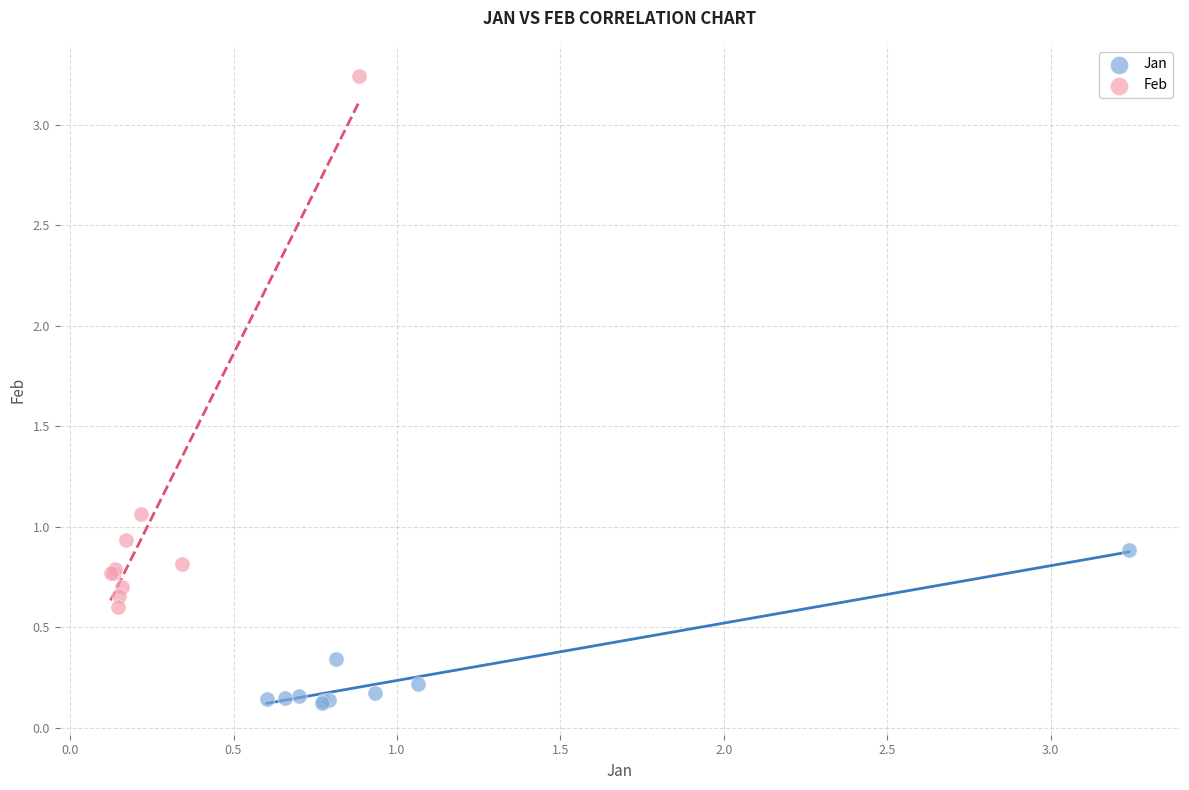

Which series has the largest Y range (max minus min)?

Feb